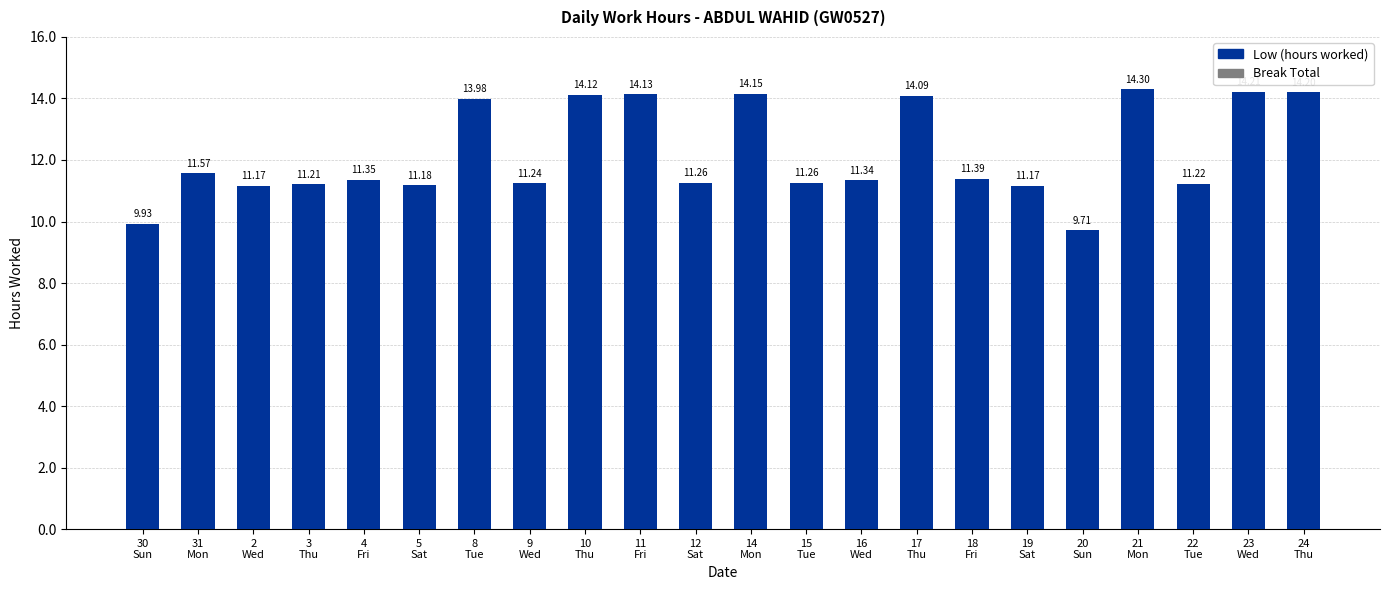

What is the difference between the maximum and minimum values?

4.6